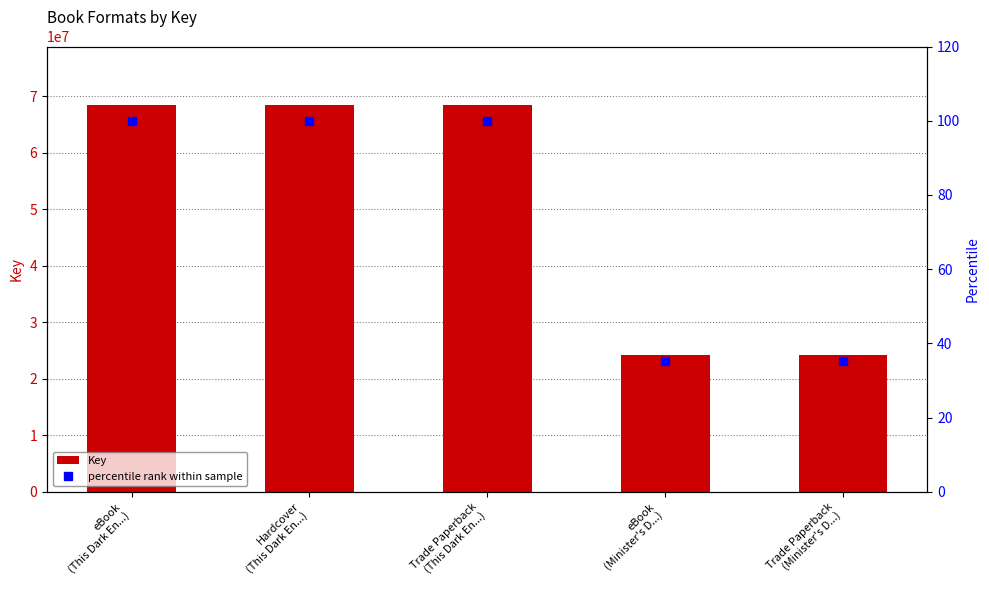

Where is Key nearest to the value 46353769?

eBook
(Minister's D...)